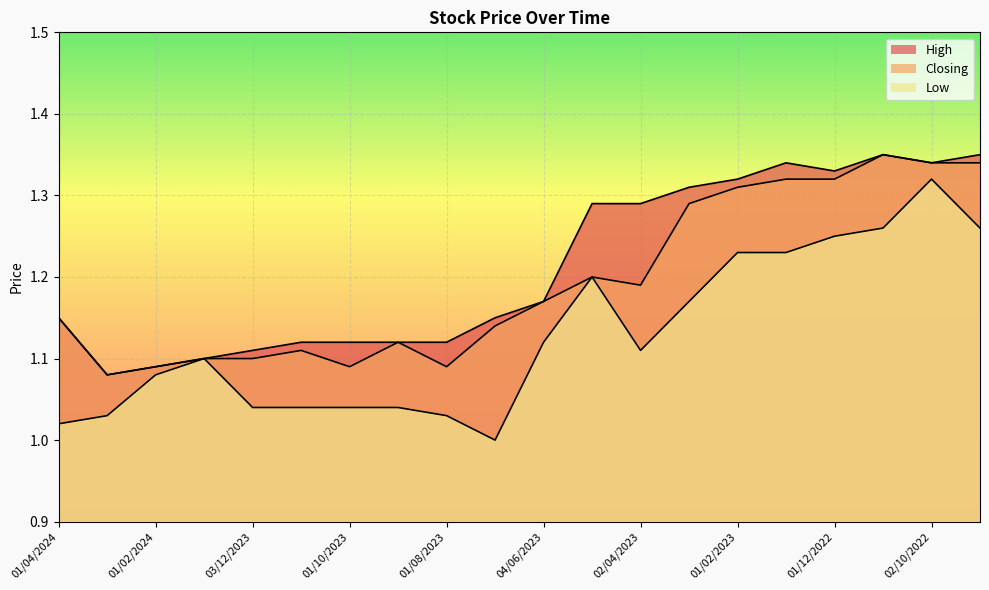

Which series has the widest spread of values?

Low